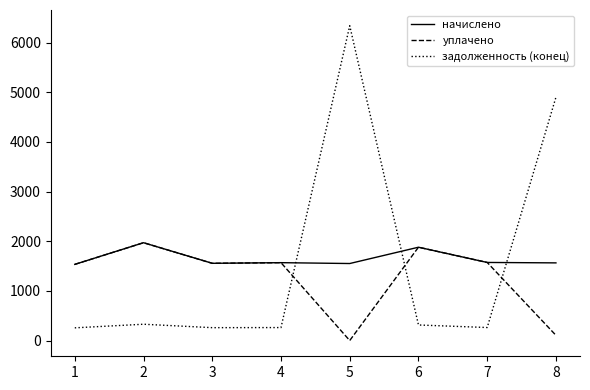

What is the sum of the начислено values at 8 and 4?

3132.0